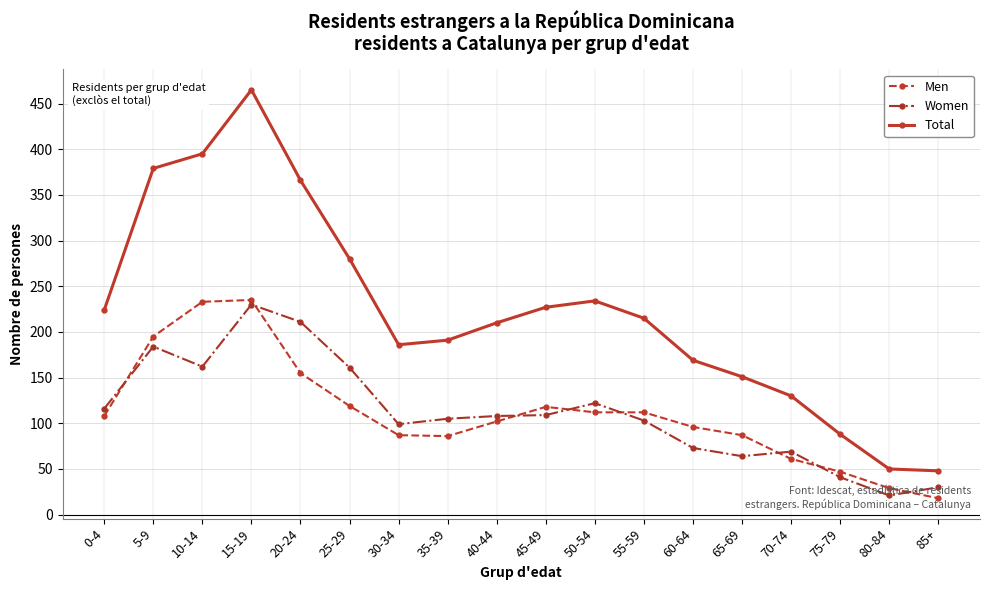

True or false: Women and Total intersect in this chart.

False